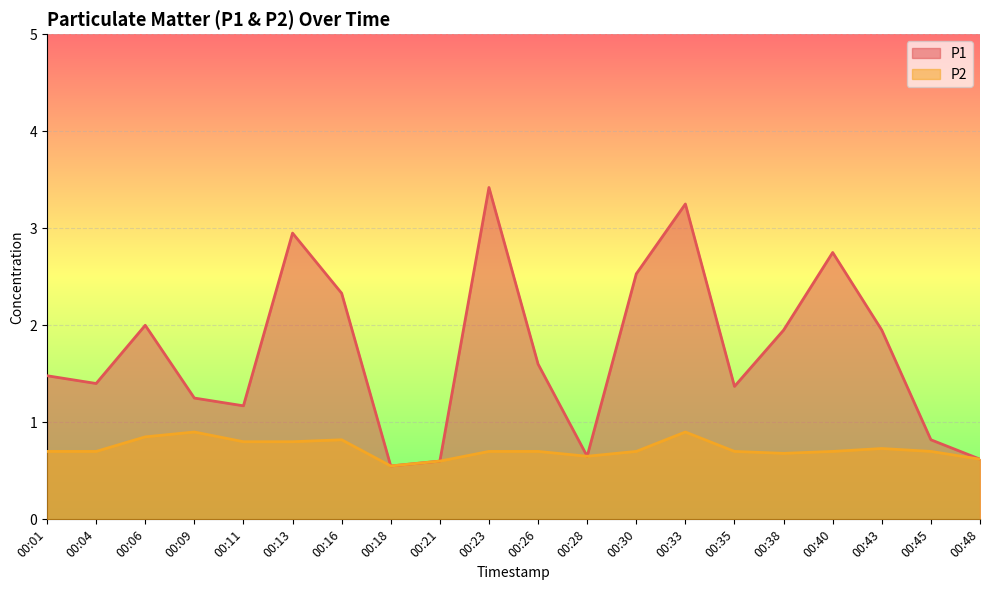

Which series has the largest range (max minus min)?

P1